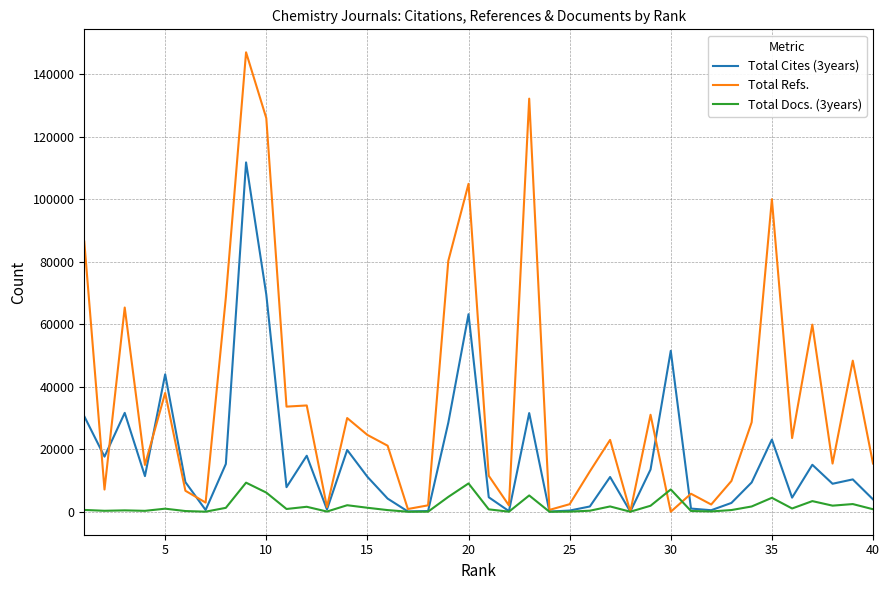

Which series has the largest range (max minus min)?

Total Refs.